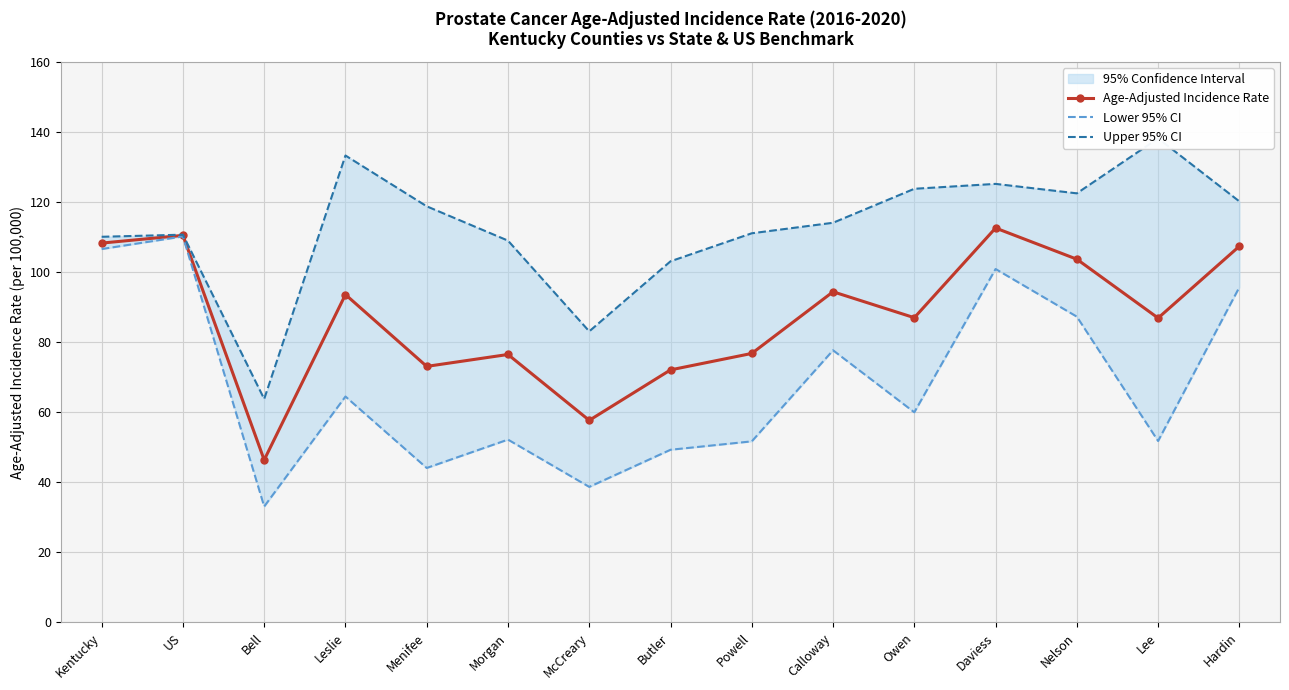

What is the sum of all Upper 95% CI values?

1687.0